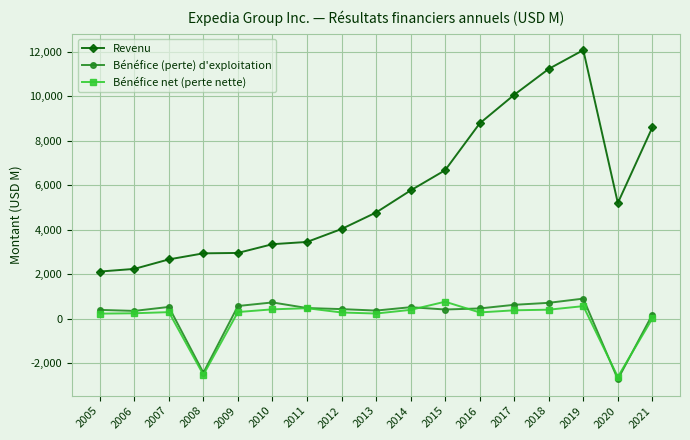

Which series has the largest range (max minus min)?

Revenu